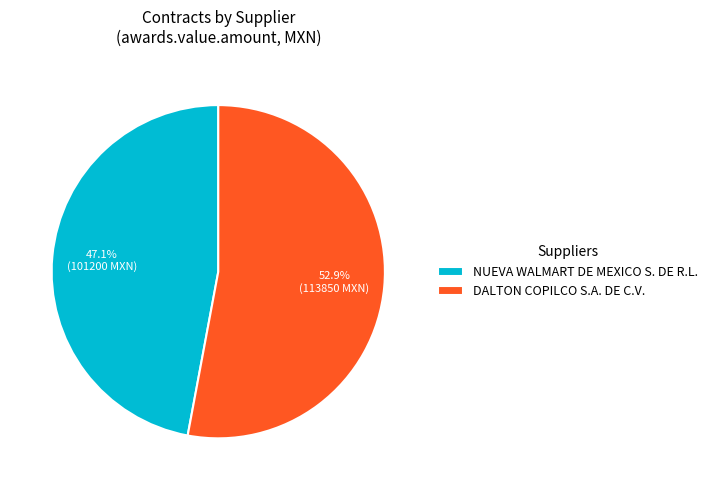

What percentage is the DALTON COPILCO S.A. DE C.V. slice, to the nearest percent?

53%